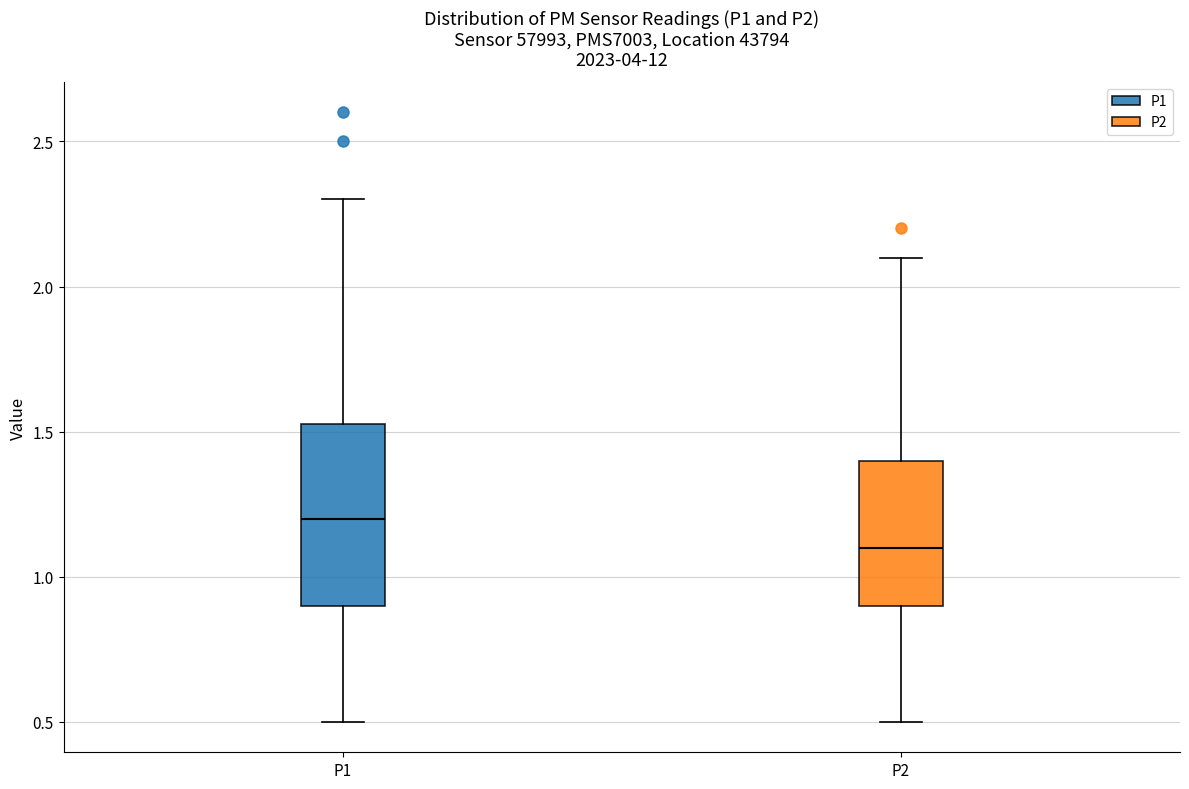

Where is the lower edge of the box for P2 on the y-axis? The values are not printed on the chart, so give them approximately, as read against the axis.

0.90